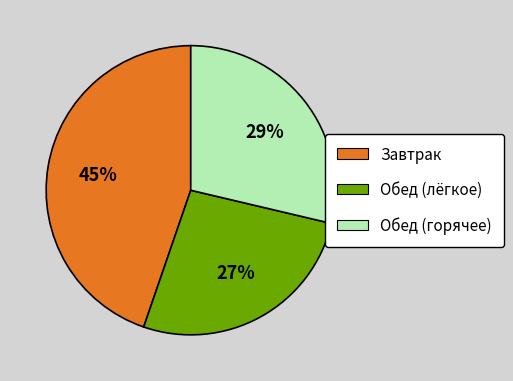

Does any single category account for the majority?

No